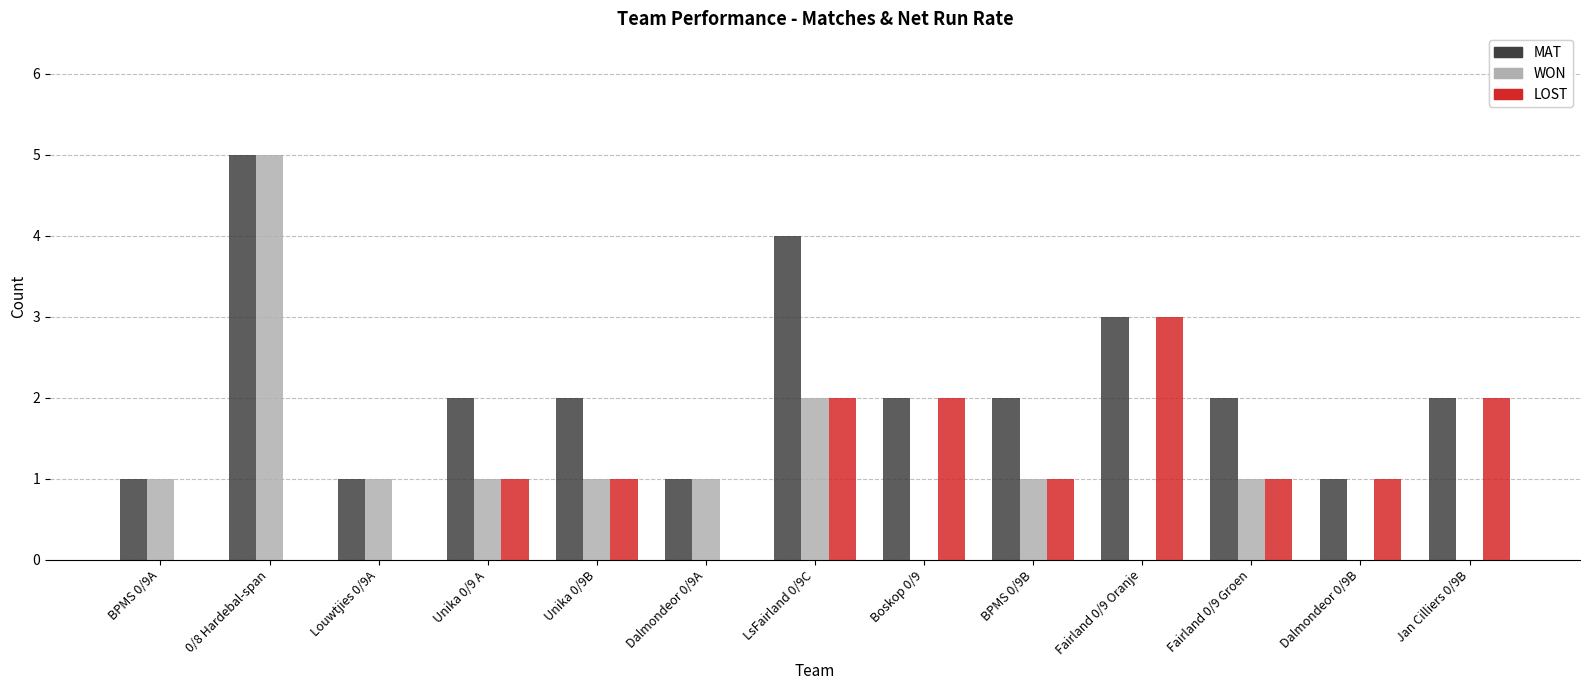

Where is WON nearest to the value 2?

LsFairland 0/9C